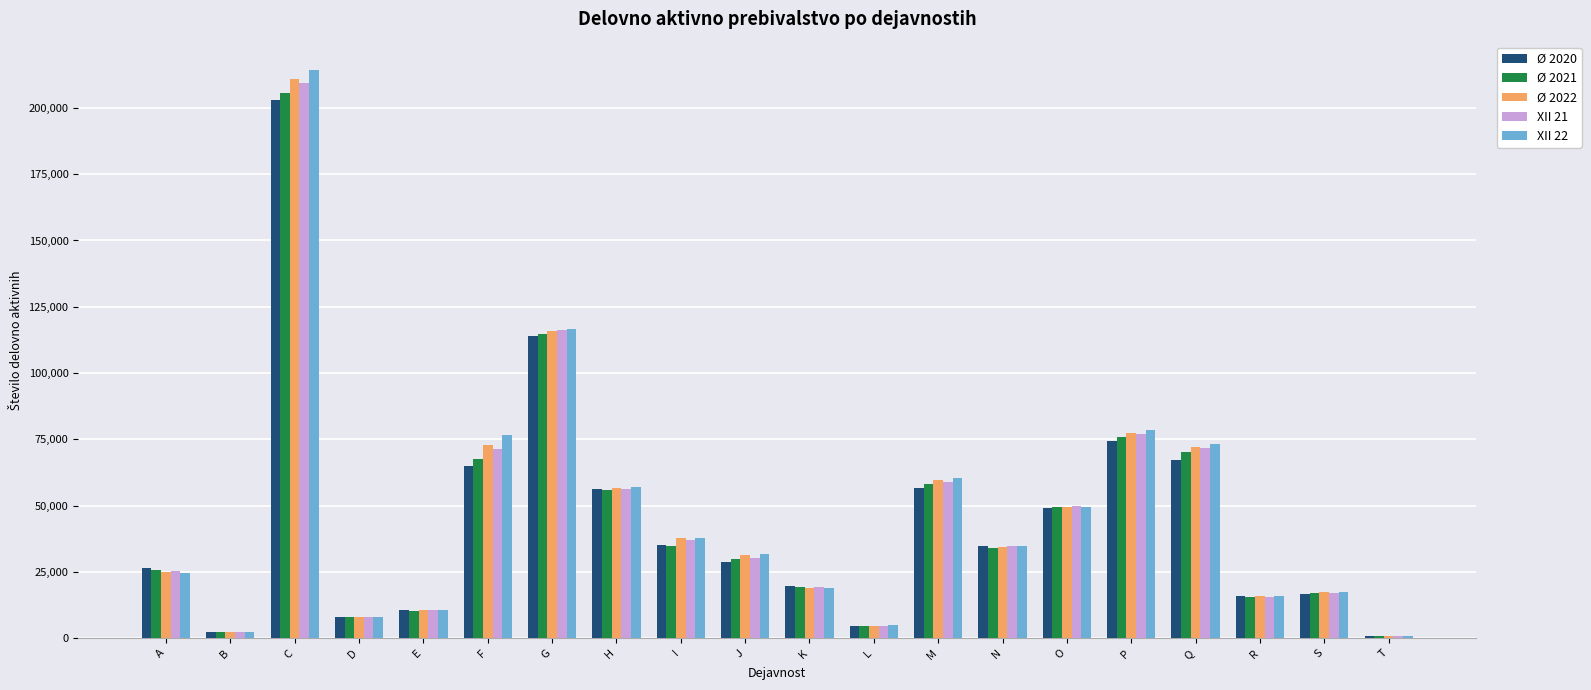

At which category is the sum across all series the highest?

C